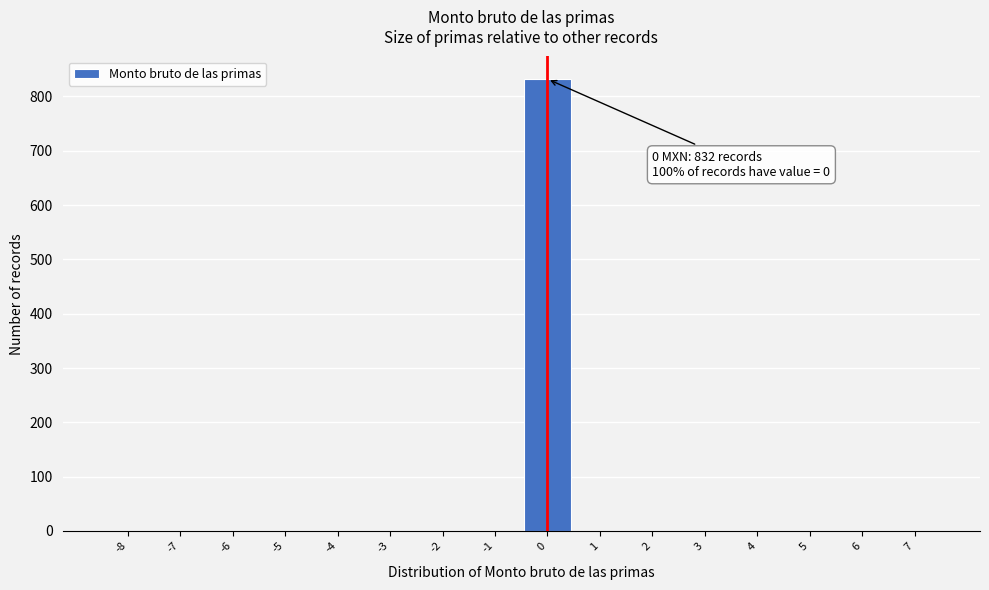

Reading left to right, transcribe all the data shown in this chart.

-8=0	-7=0	-6=0	-5=0	-4=0	-3=0	-2=0	-1=0	0=832	1=0	2=0	3=0	4=0	5=0	6=0	7=0